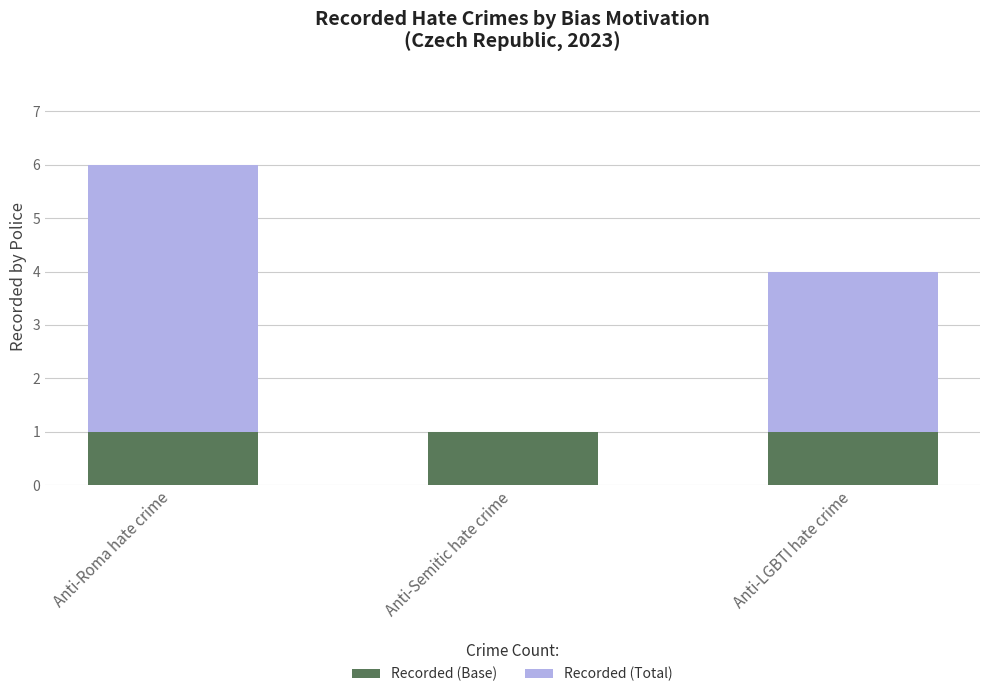

The Recorded (Base) series shows 1 at Anti-Semitic hate crime. True or false?

True